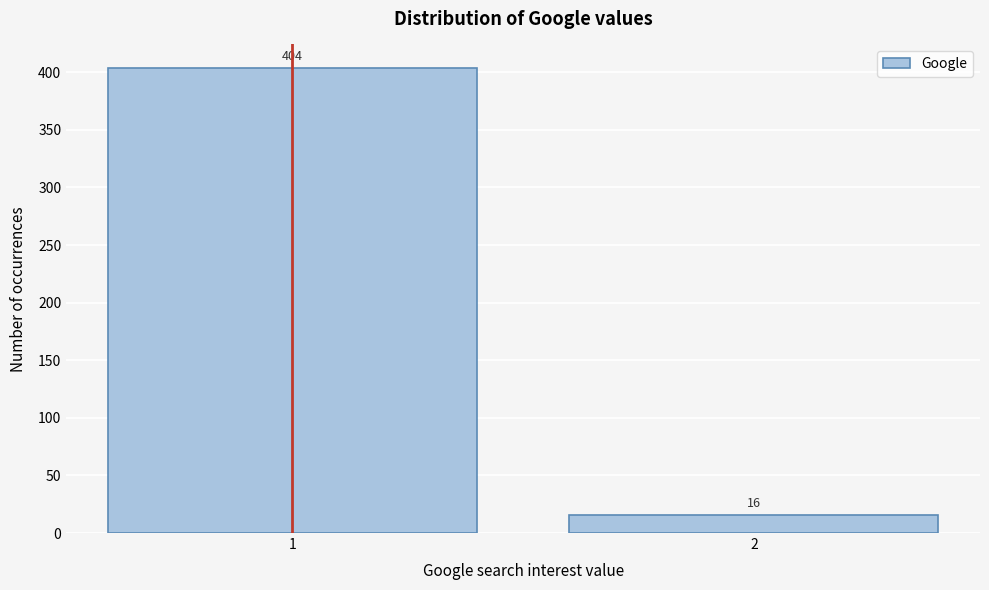

Reading left to right, extract all data points from this chart.

1=404	2=16